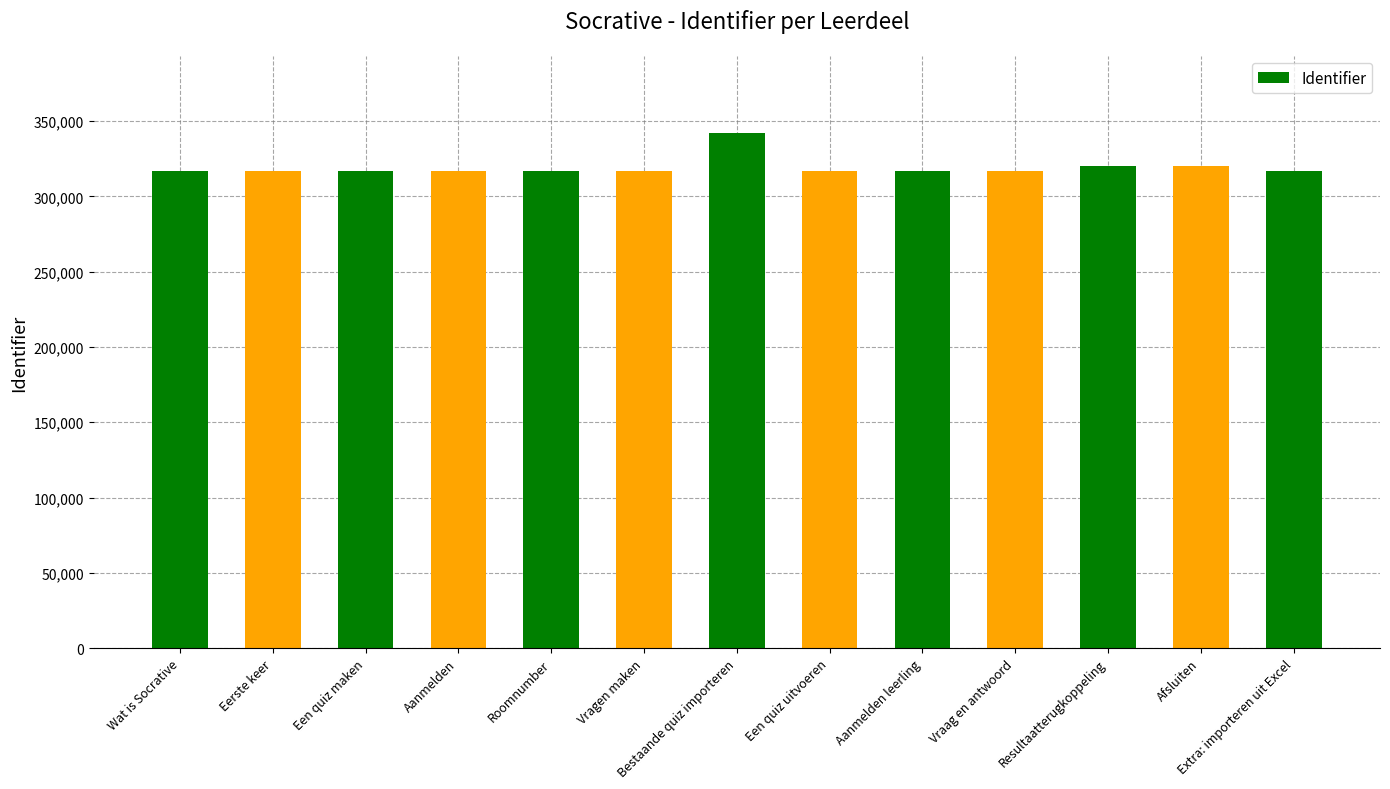

How many values are below 316942?

6